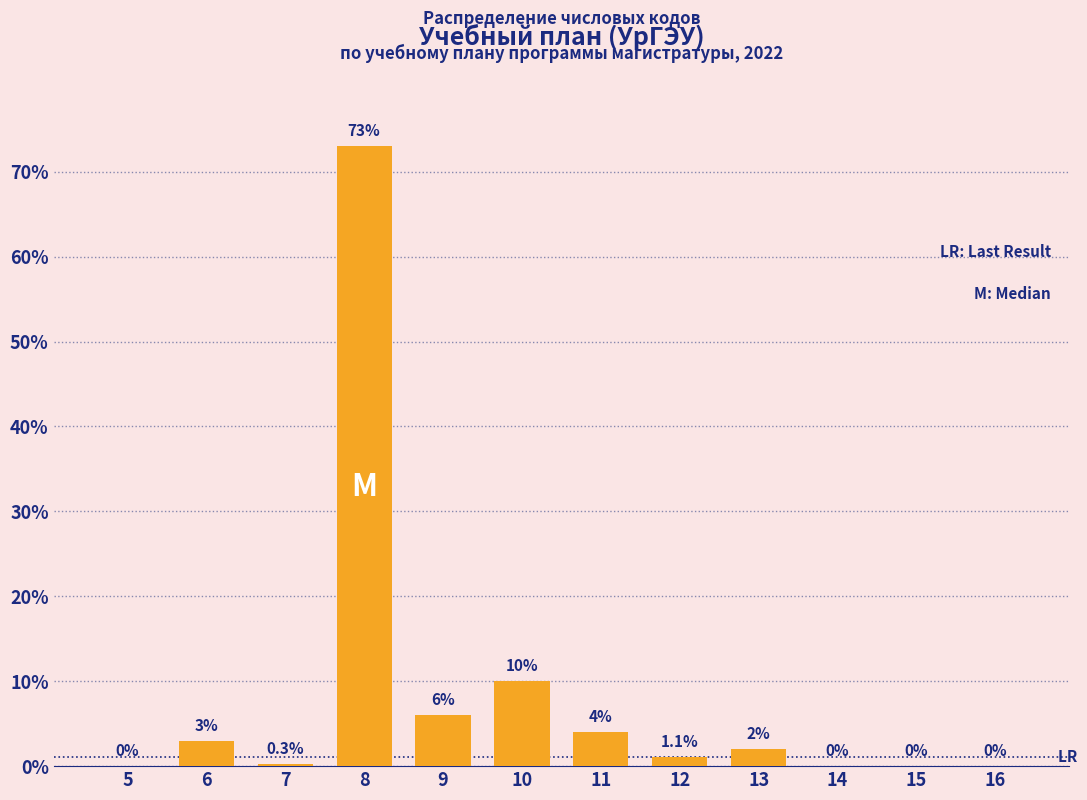

Reading left to right, what are all the values shown in this chart?

5=0.0	6=3.0	7=0.3	8=73.0	9=6.0	10=10.0	11=4.0	12=1.1	13=2.0	14=0.0	15=0.0	16=0.0